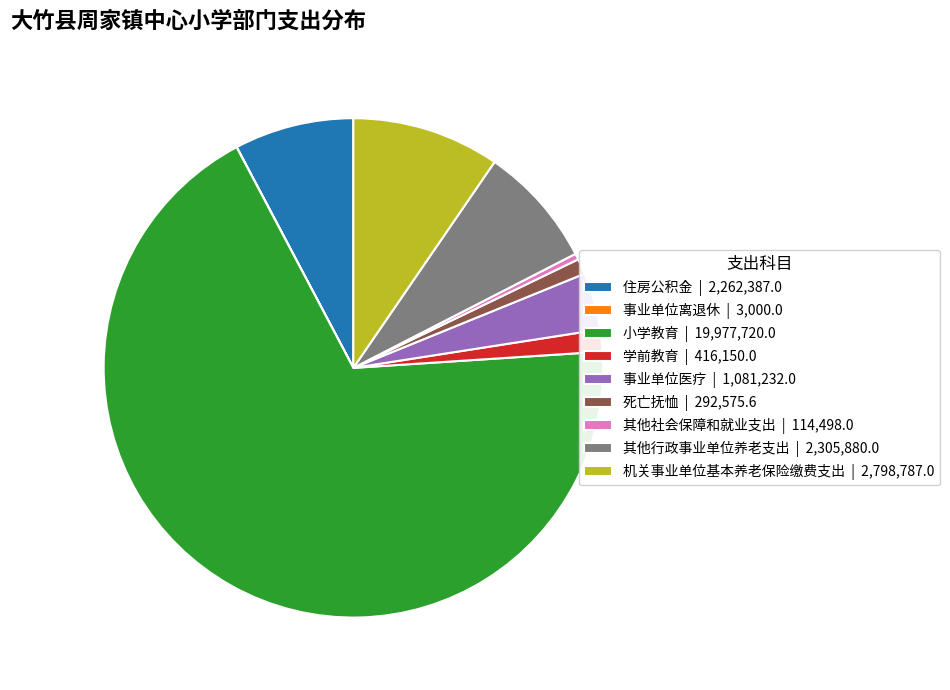

Is the sum of 学前教育 and 死亡抚恤 greater than half?

No